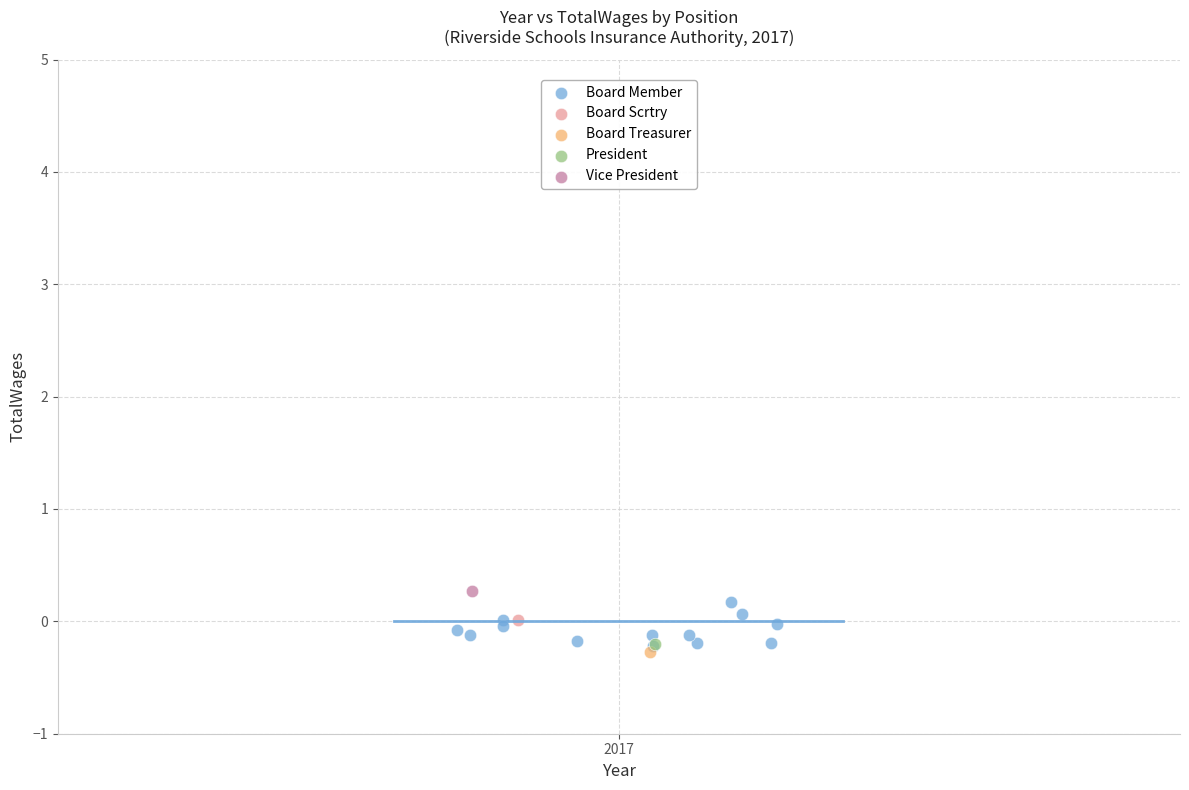

What are all the series names shown in the legend?

Board Member, Board Scrtry, Board Treasurer, President, Vice President